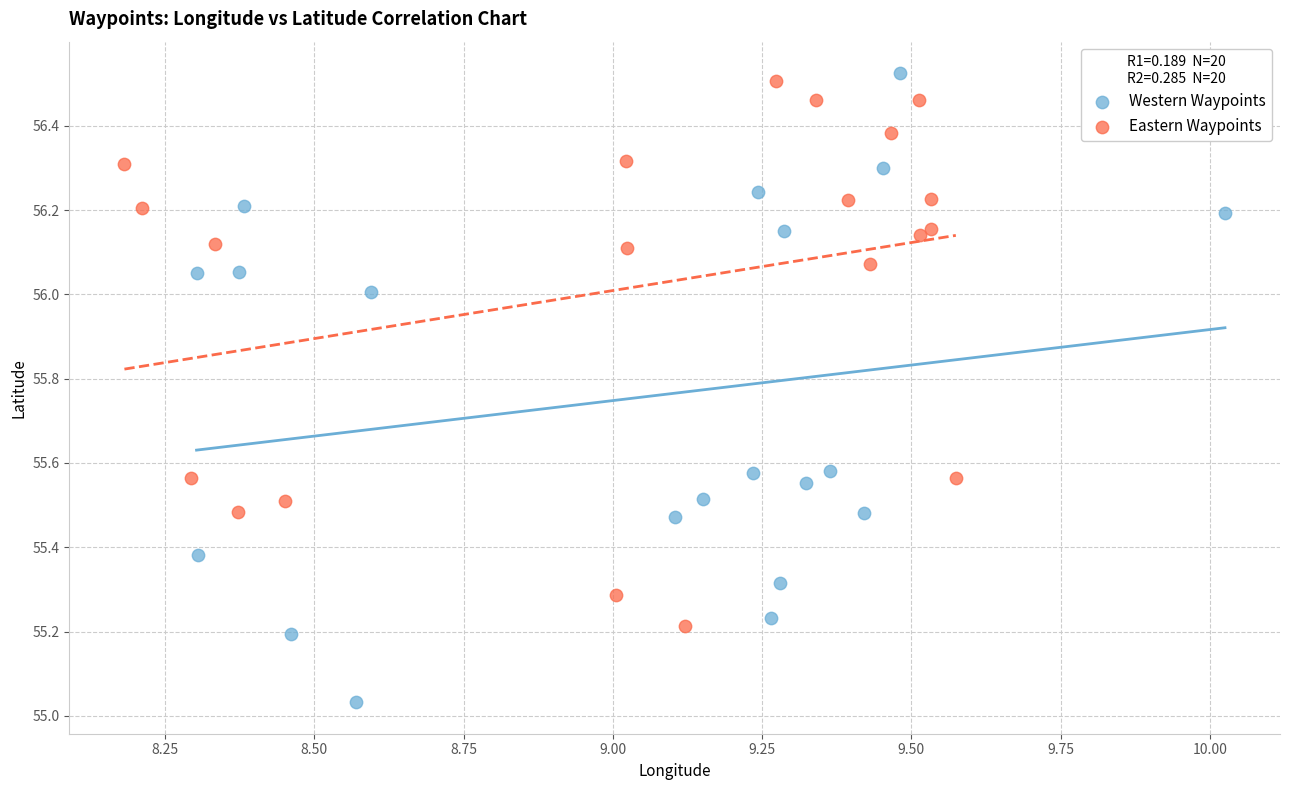

Which series has the largest Y range (max minus min)?

Western Waypoints